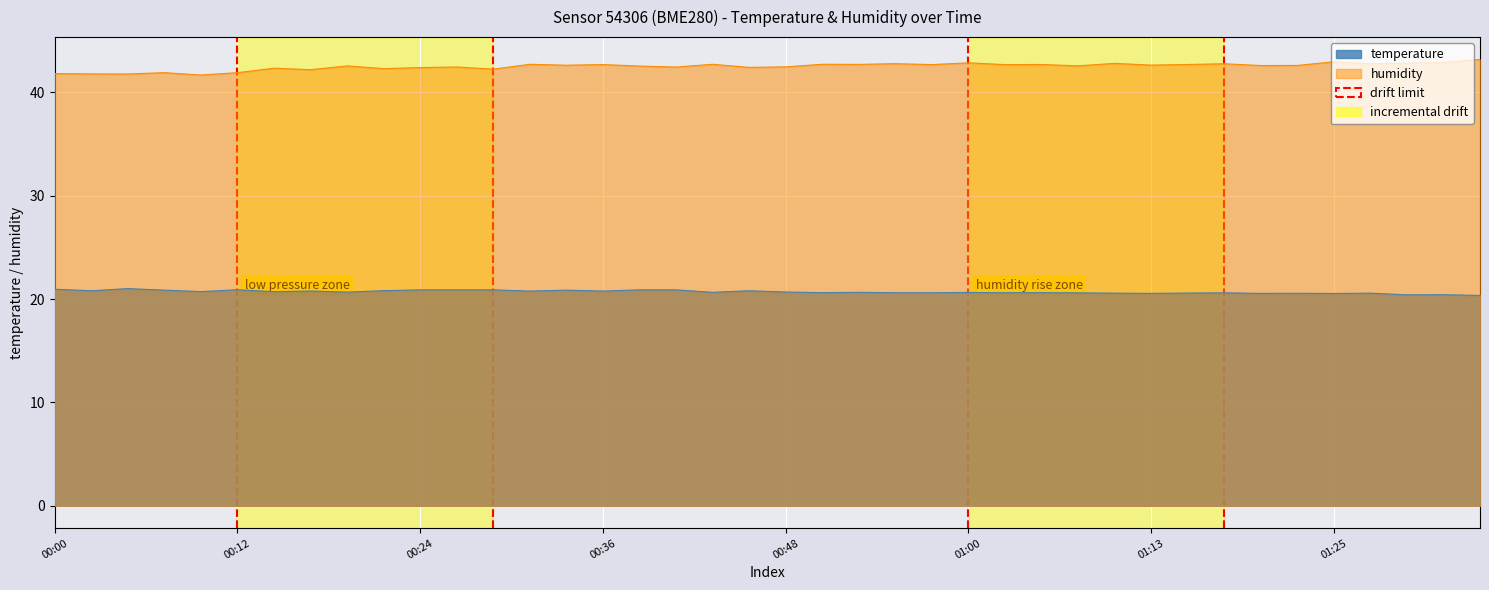

Which series has the largest total across all categories?

humidity